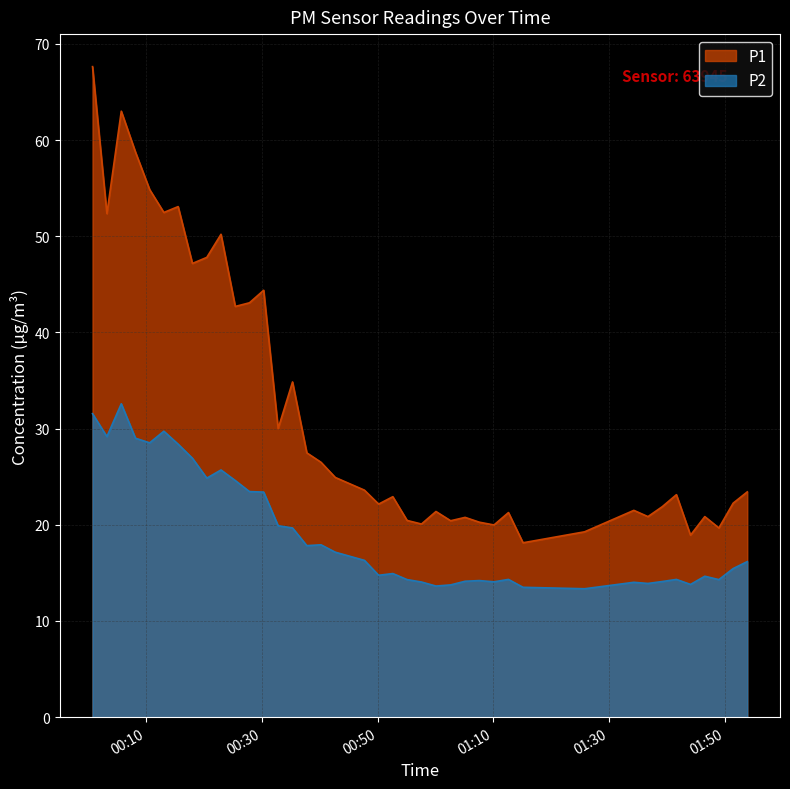

True or false: P2 and P1 cross at least once.

False